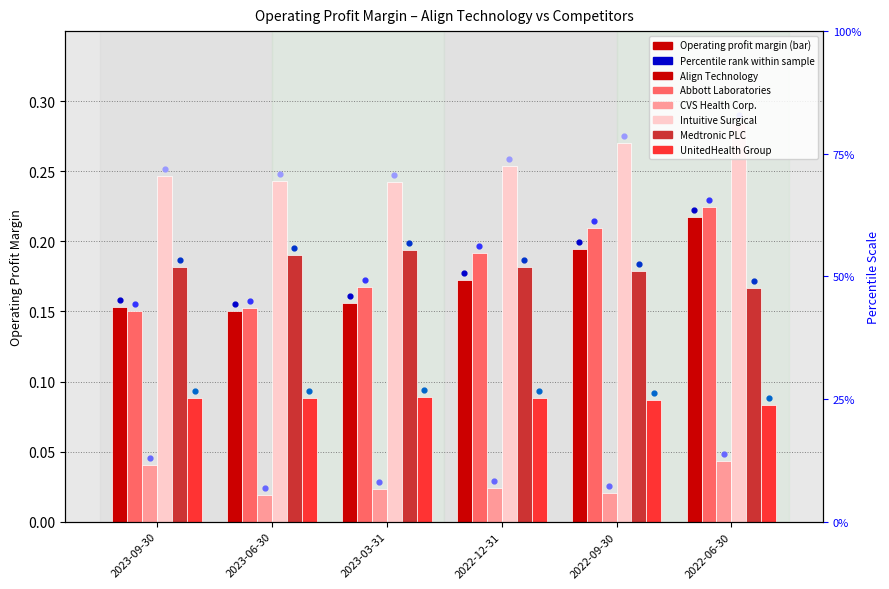

Which series has the widest spread of Y values?

Abbott Laboratories